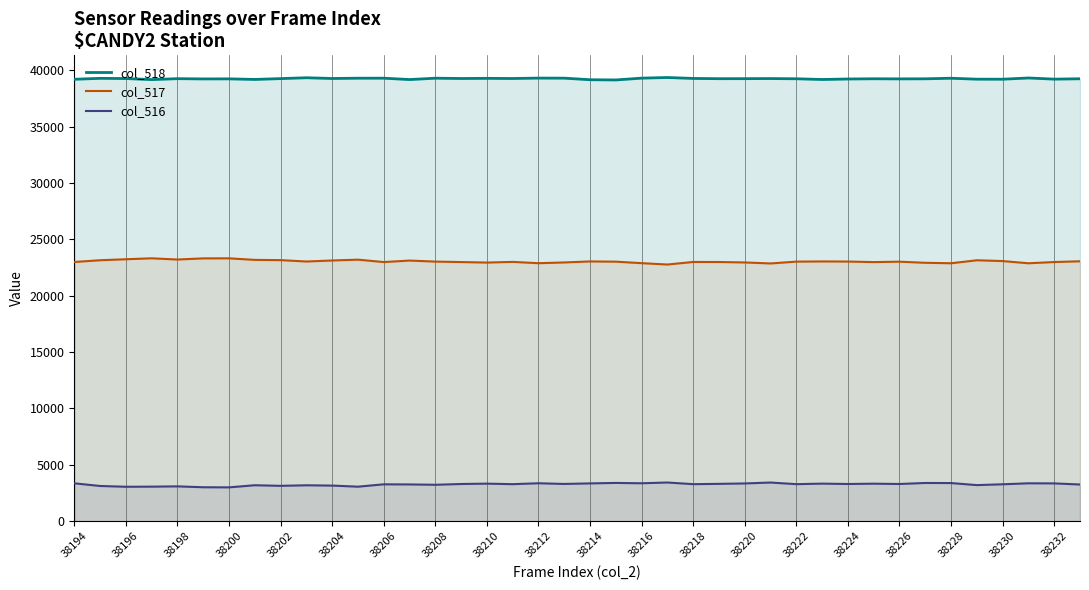

What is the lowest value of the col_517 series?

22761